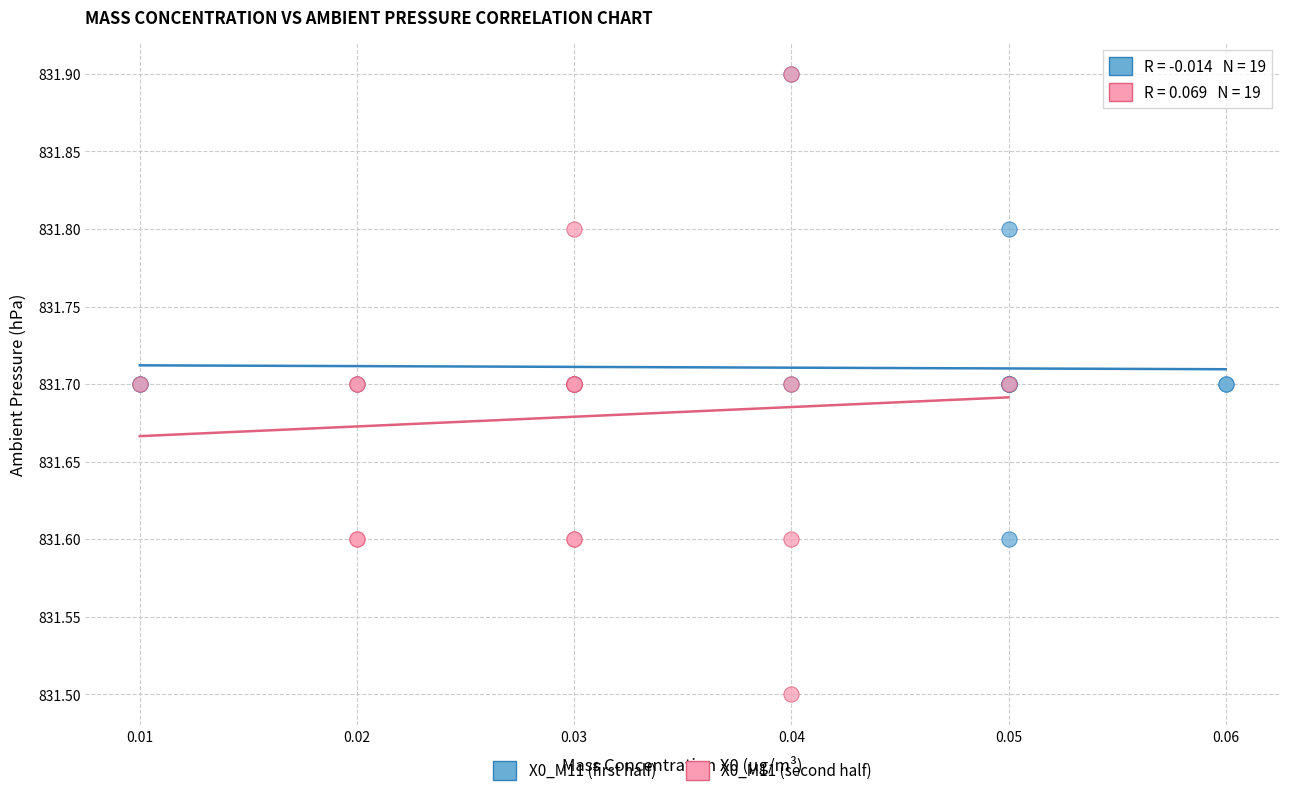

Which series has the widest spread of Y values?

X0_M11 (second half)